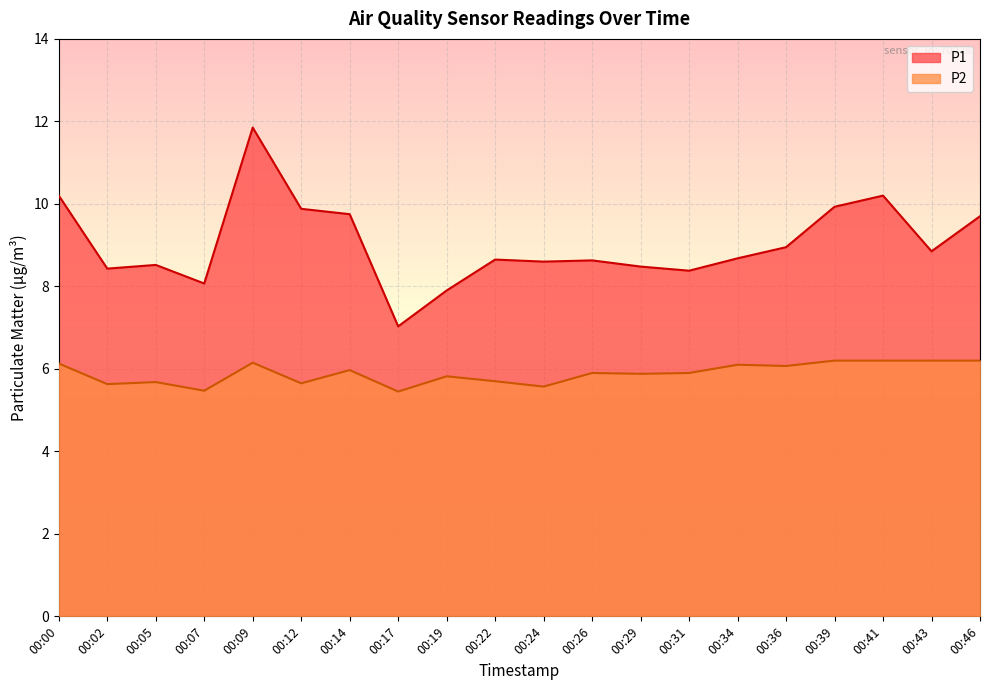

List the series in order of their overall mean, highest first.

P1, P2